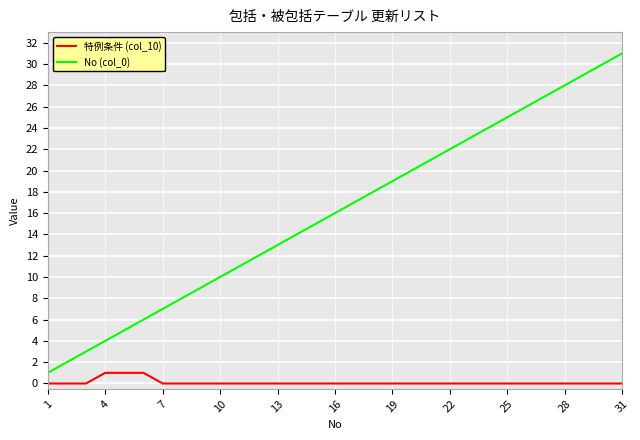

What is the sum of all 特例条件 (col_10) values?

3